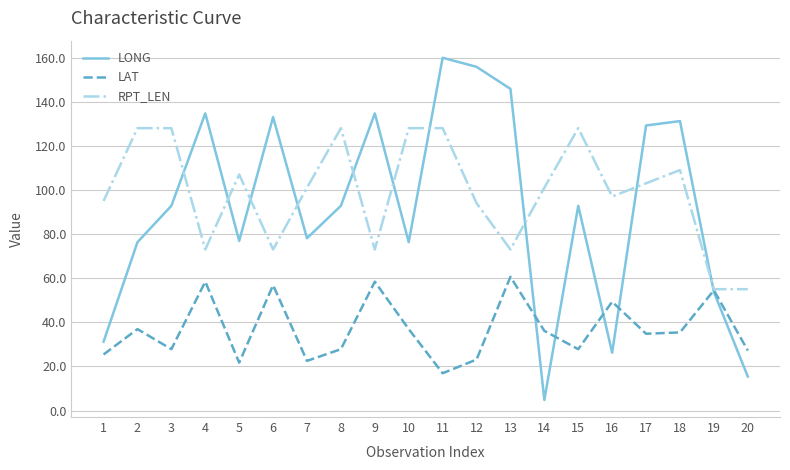

List the series in order of their peak value, highest first.

LONG, RPT_LEN, LAT